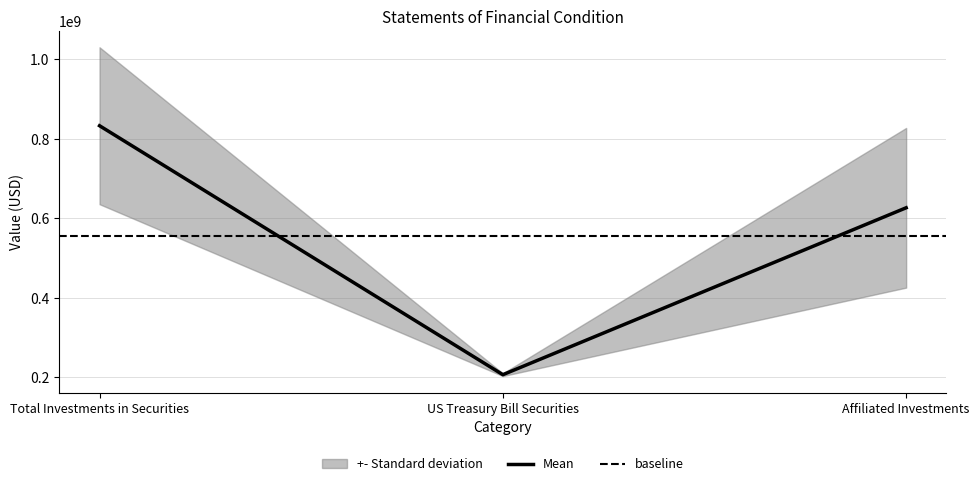

The value at Total Investments in Securities is 832995270.5. True or false?

True